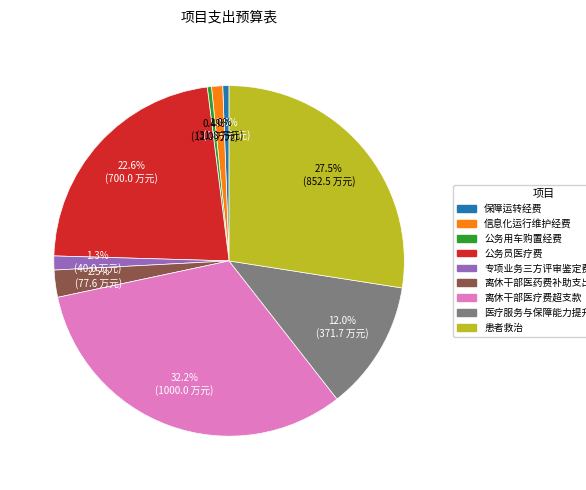

What percentage is the 信息化运行维护经费 slice, to the nearest percent?

1%